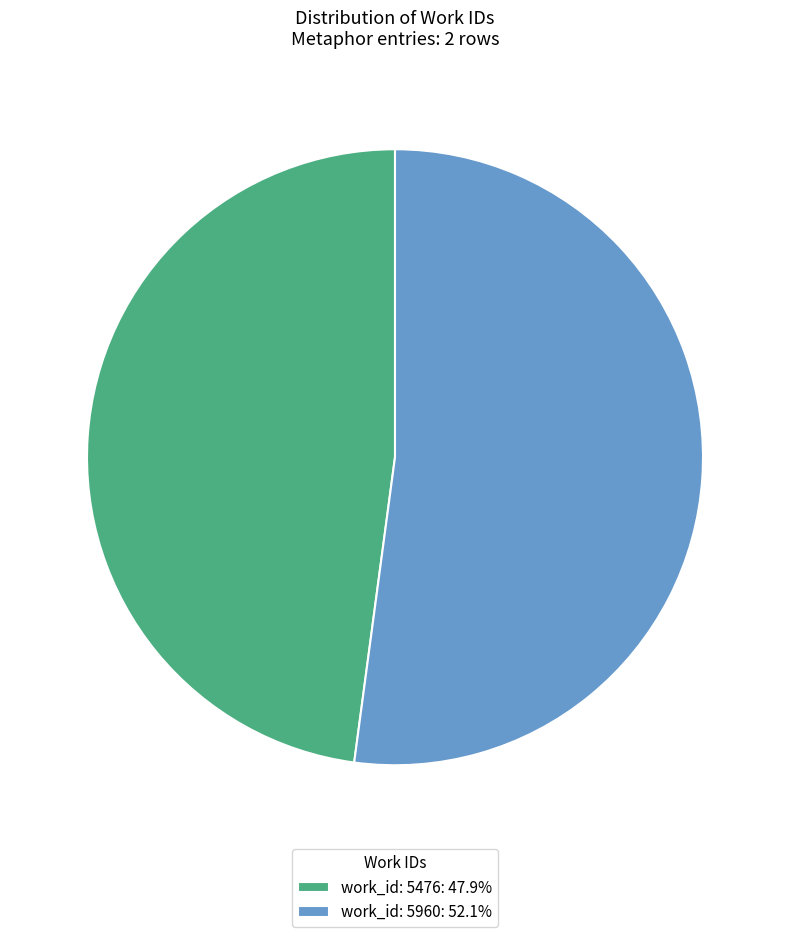

Approximately how many times larger is the value at work_id: 5960 compared to work_id: 5476?

1.1